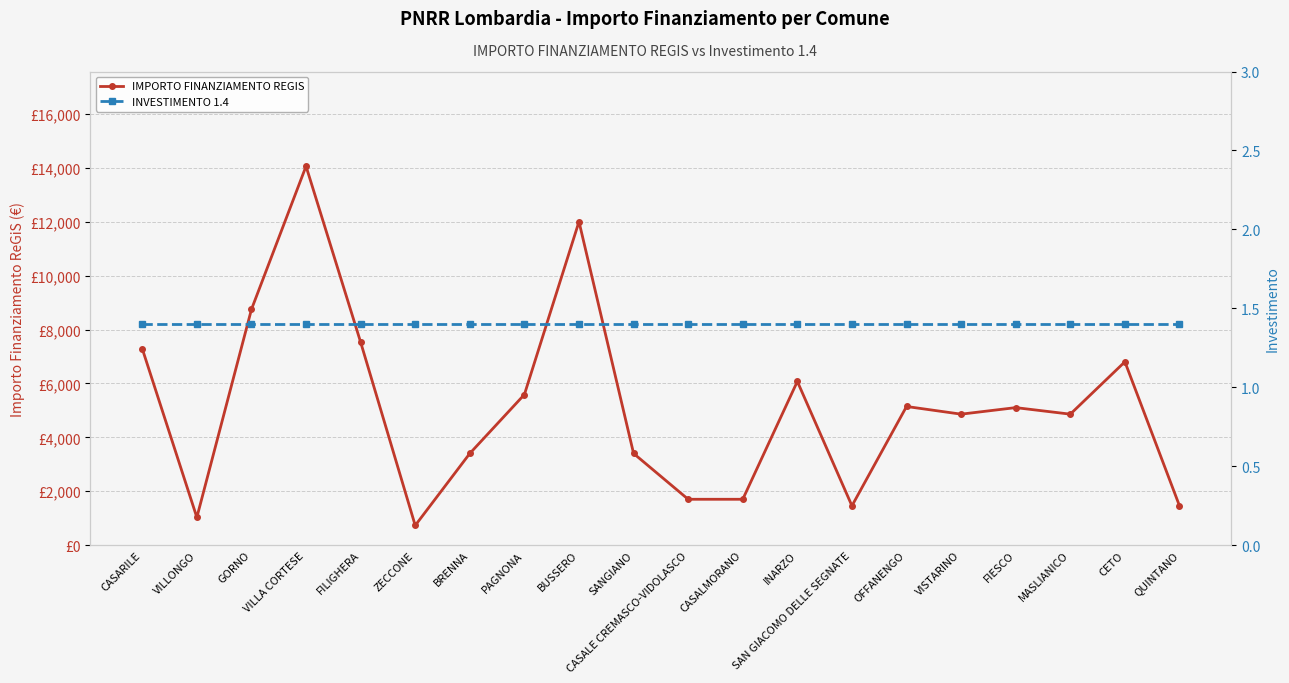

In IMPORTO FINANZIAMENTO REGIS, how many points are higher than both neighbors (excluding endpoints)?

6